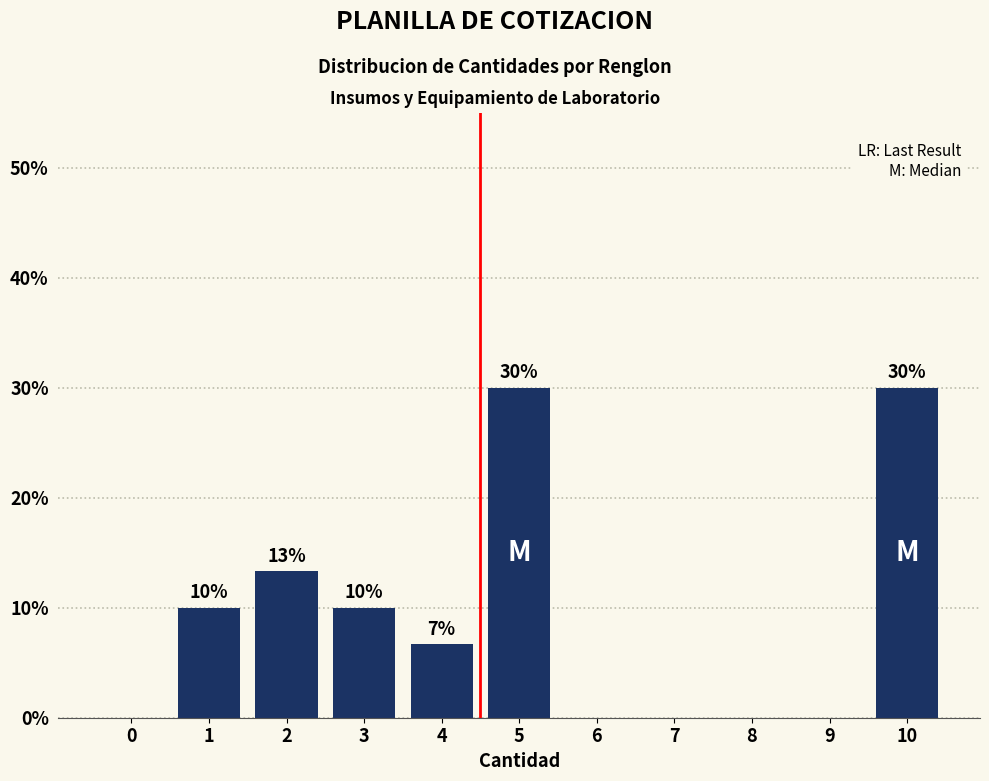

What is the sum of the values at 5 and 1?

40.0